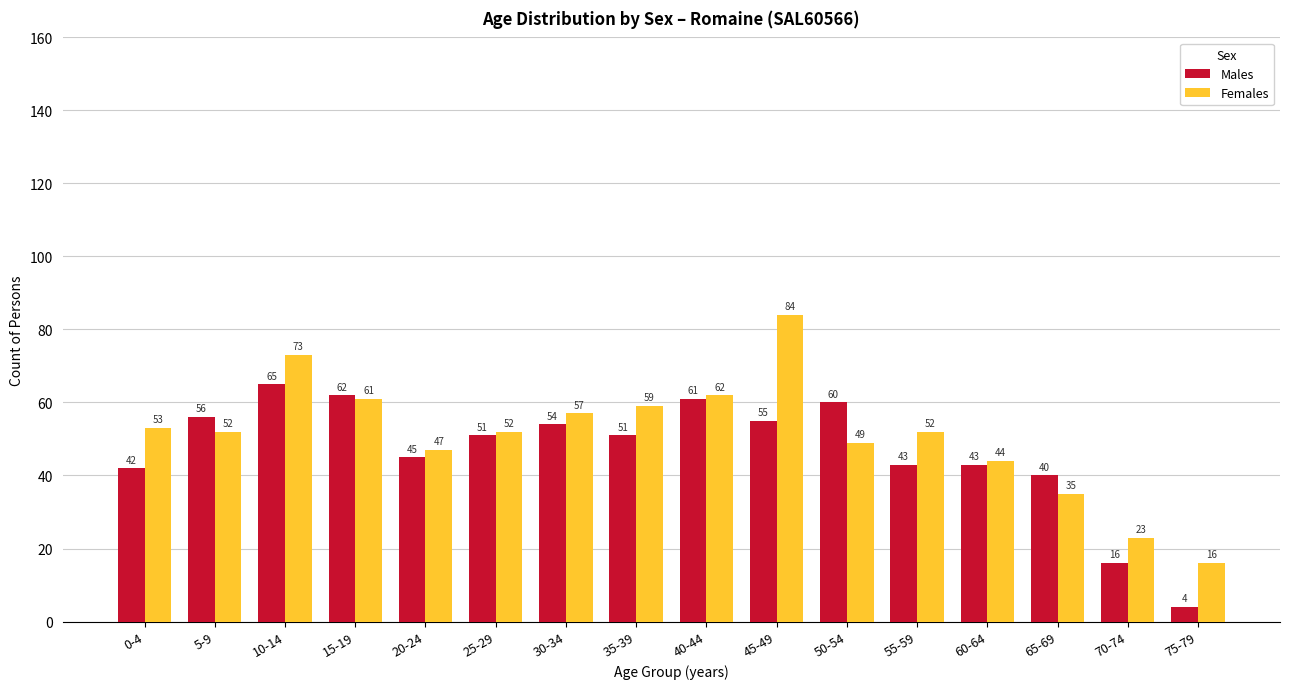

True or false: Males has a value of 45 at 20-24.

True